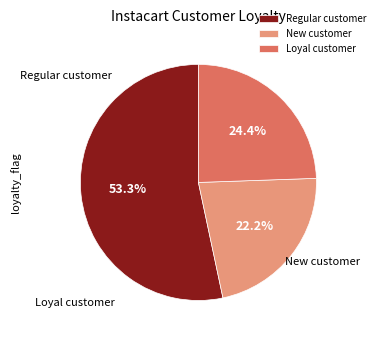

To the nearest percent, what is the difference between the largest and smallest slice percentages?

31%